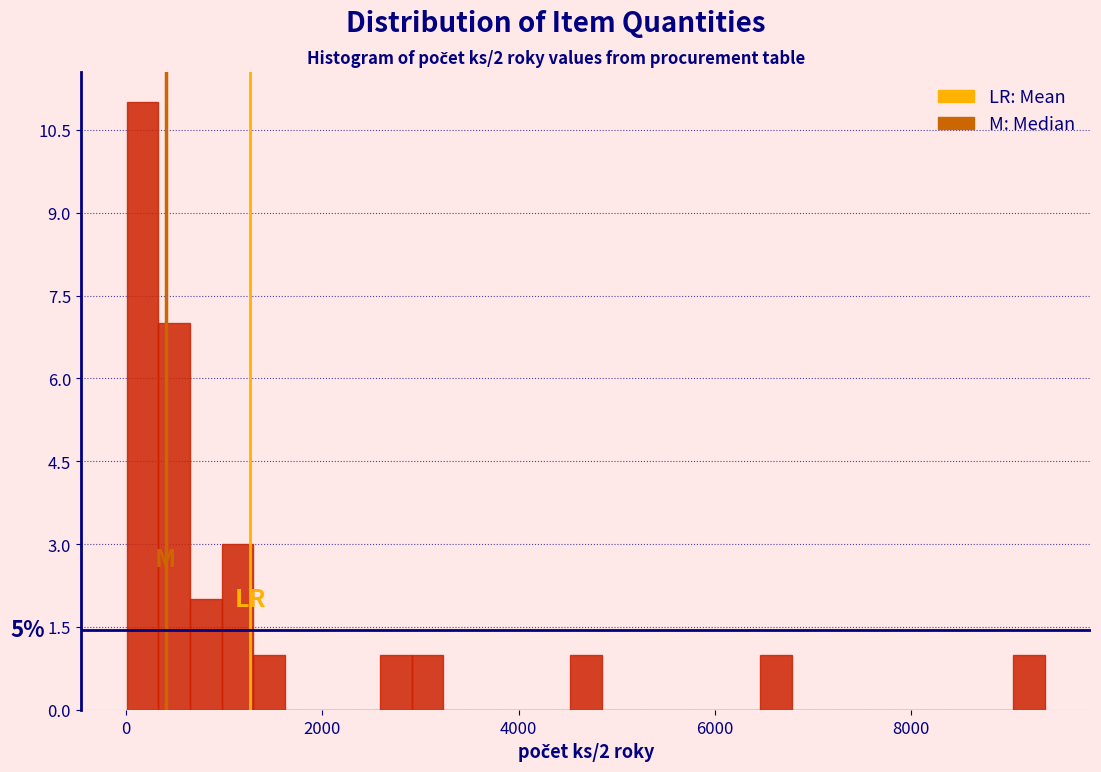

Around what value on the x-axis is the tallest bar? Give the approximate position of its centre, as read against the axis.

200